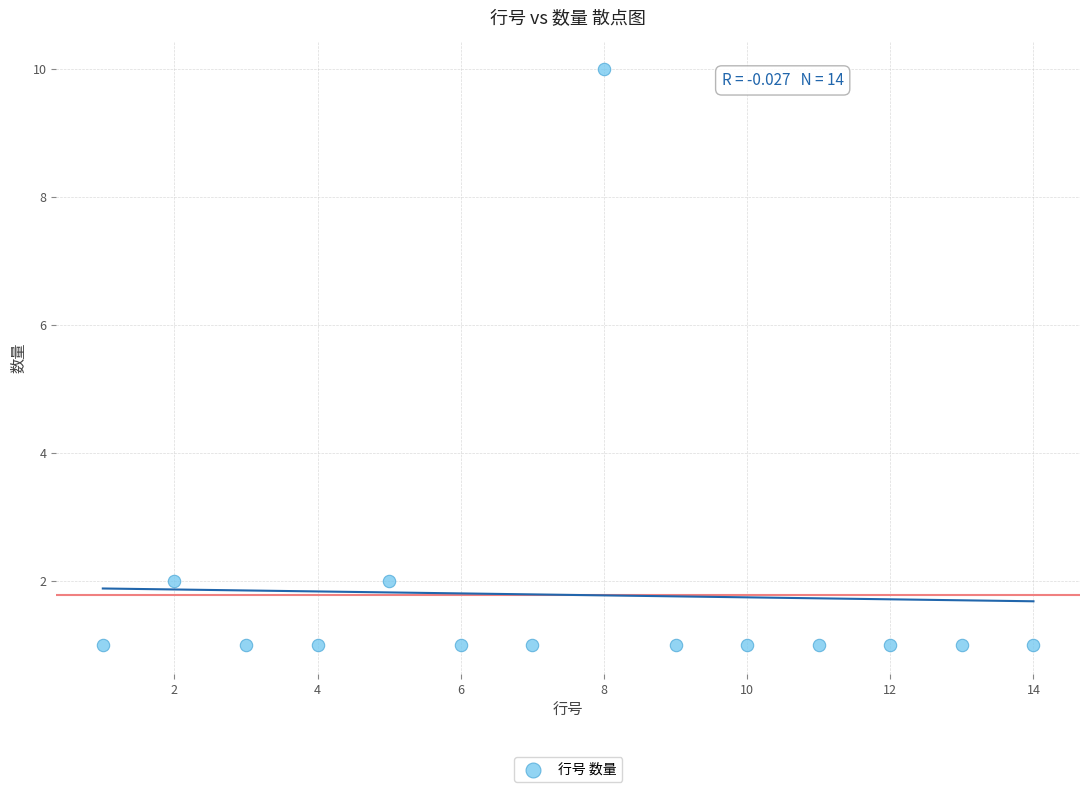

What is the range of Y values (max minus min)?

9